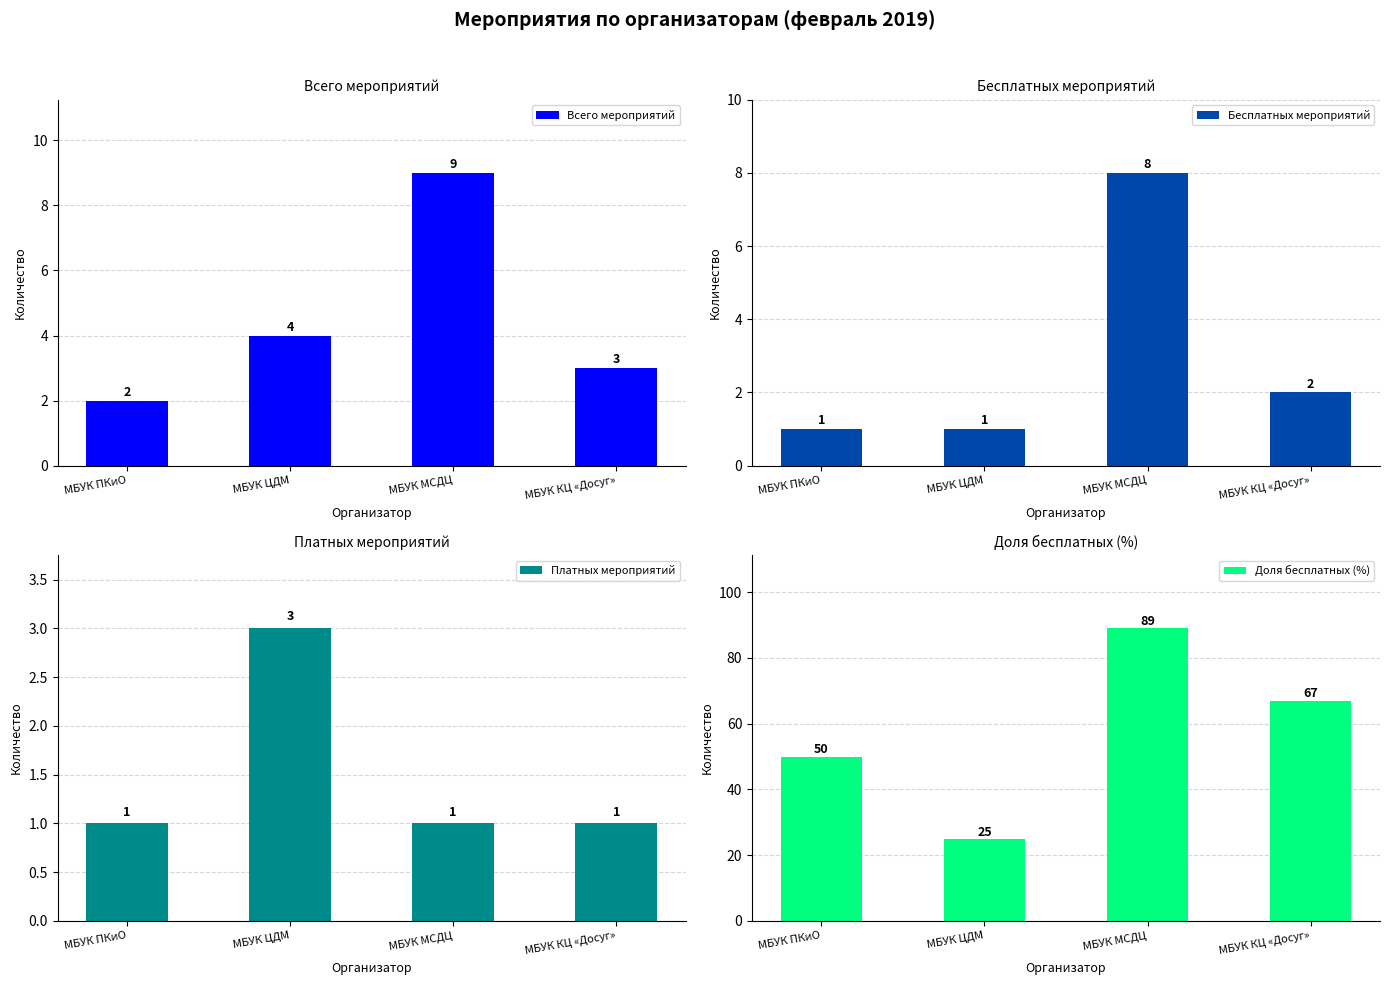

True or false: Доля бесплатных (%) has a value of 58 at МБУК МСДЦ.

False